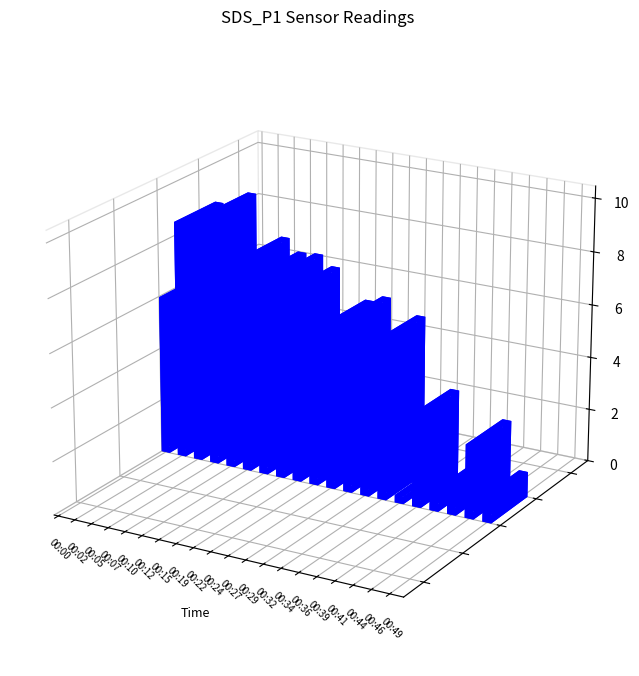

What is the change in value from 00:19 to 00:41?

-7.0